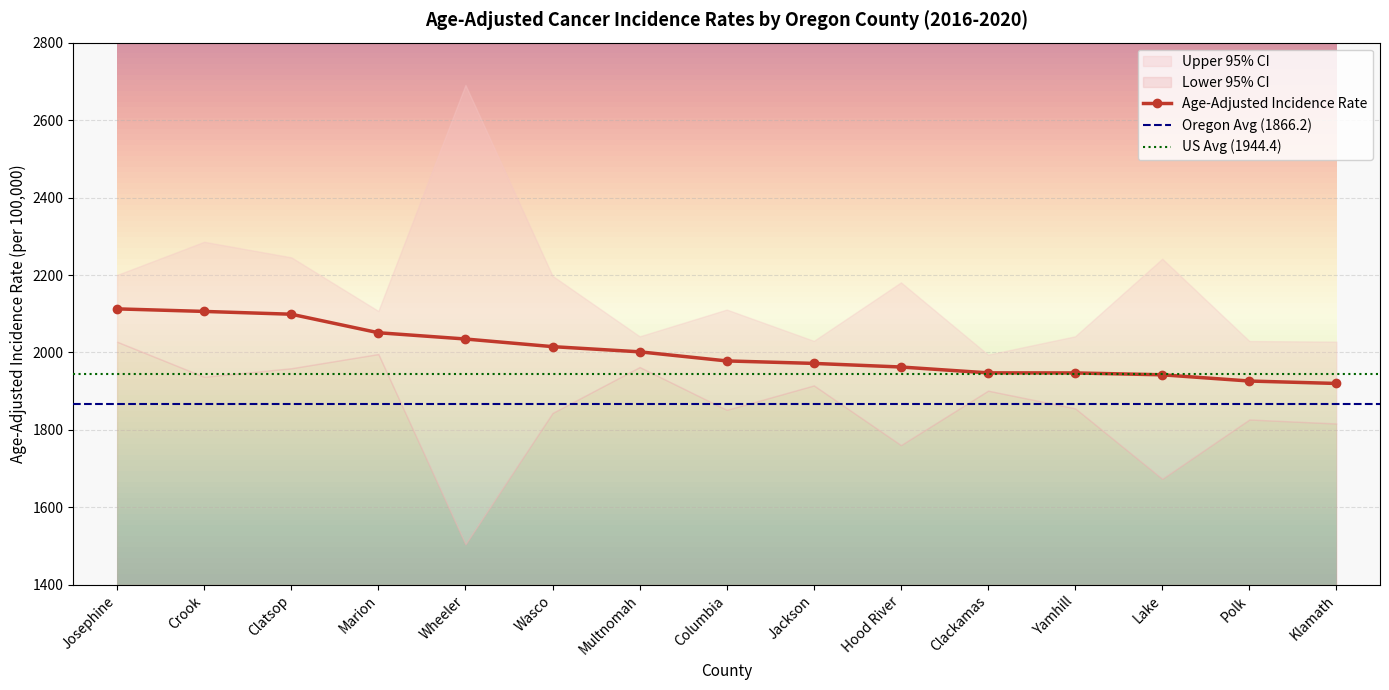

What is the sum of the Upper 95% CI values at Wheeler and Hood River?

4871.9